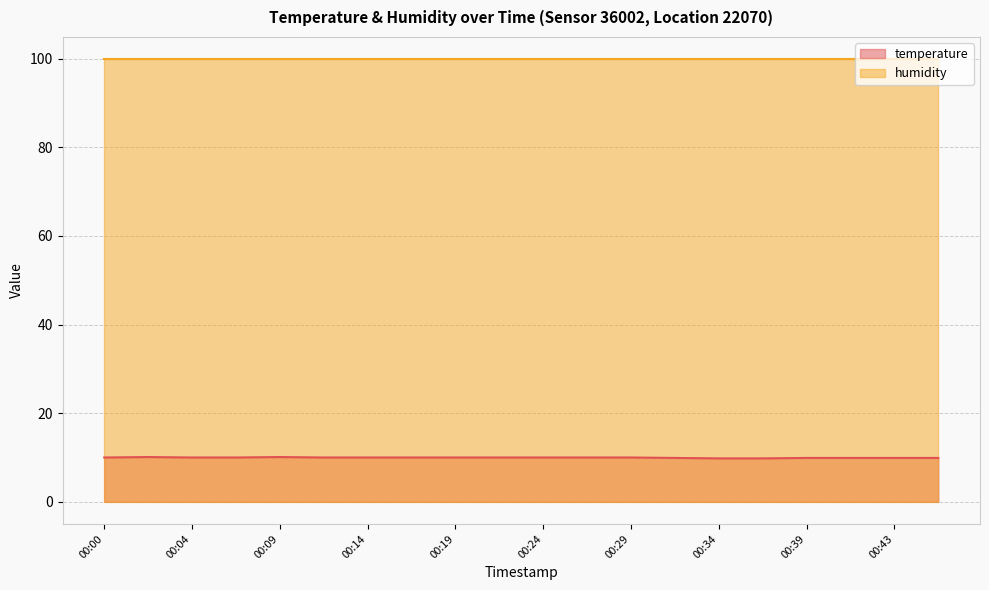

Reading right to left, extract all data points from this chart.

9.9	9.9	9.9	9.9	9.8	9.8	9.9	10.0	10.0	10.0	10.0	10.0	10.0	10.0	10.0	10.1	10.0	10.0	10.1	10.0